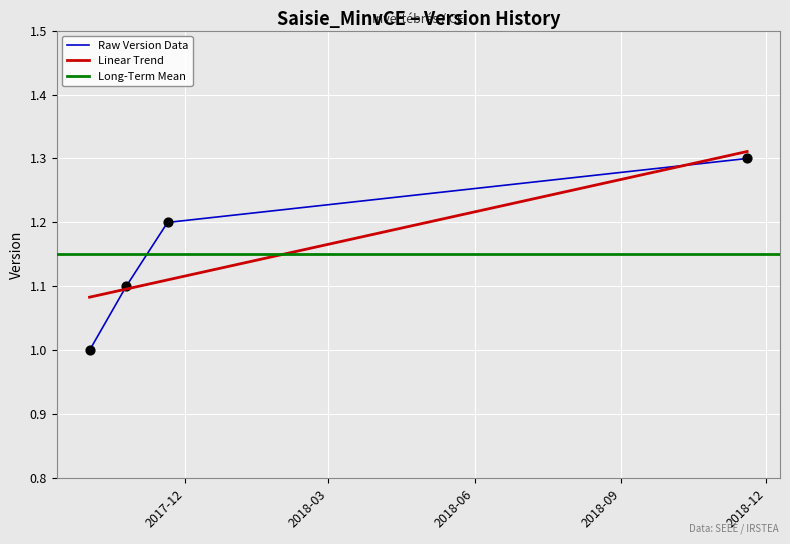

Between 2017-11-20 and 2017-10-25, which is larger?

2017-11-20